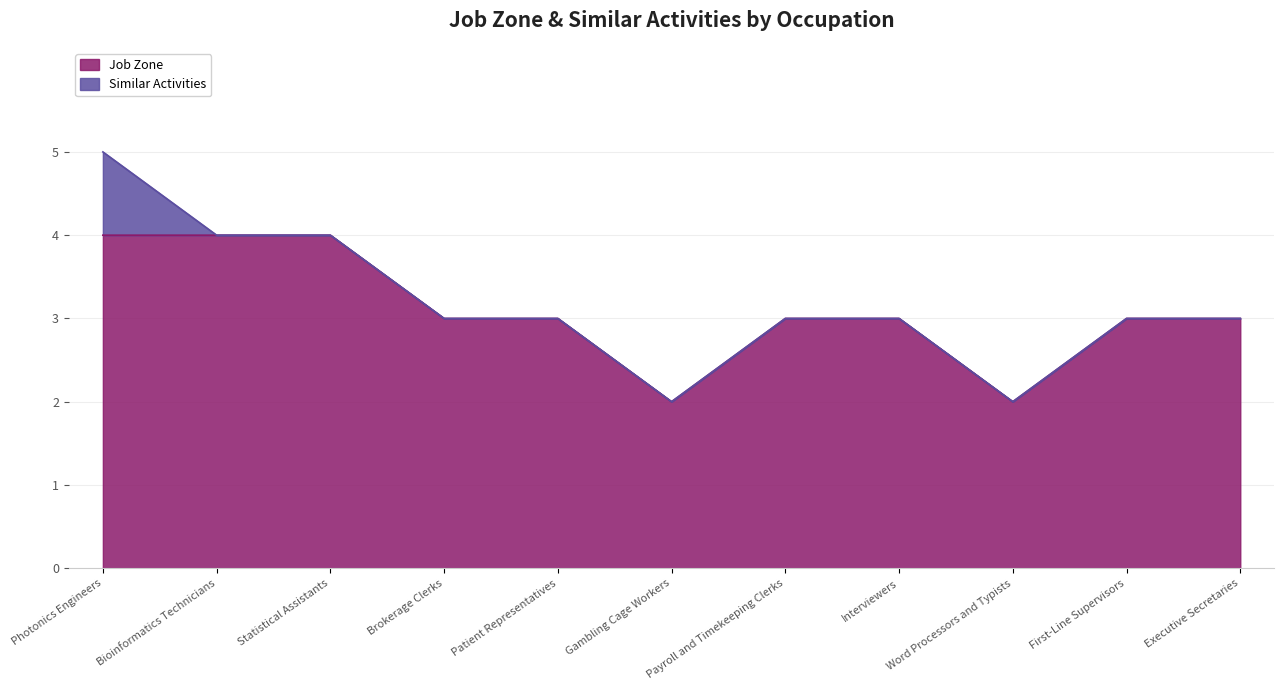

True or false: the data shows 1 at Gambling Cage Workers.

False